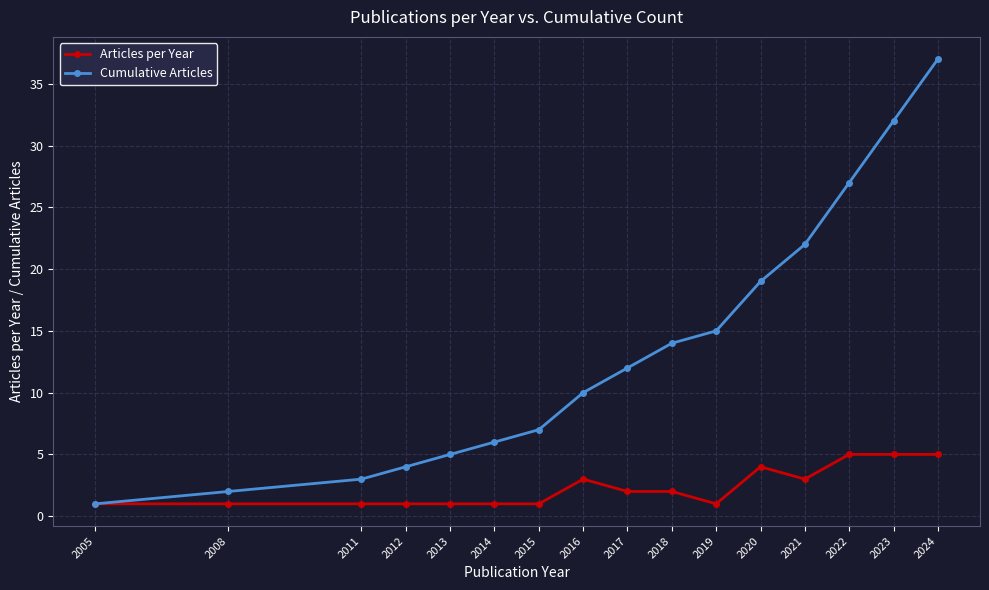

What is the difference between the Cumulative Articles values at 2019 and 2024?

22